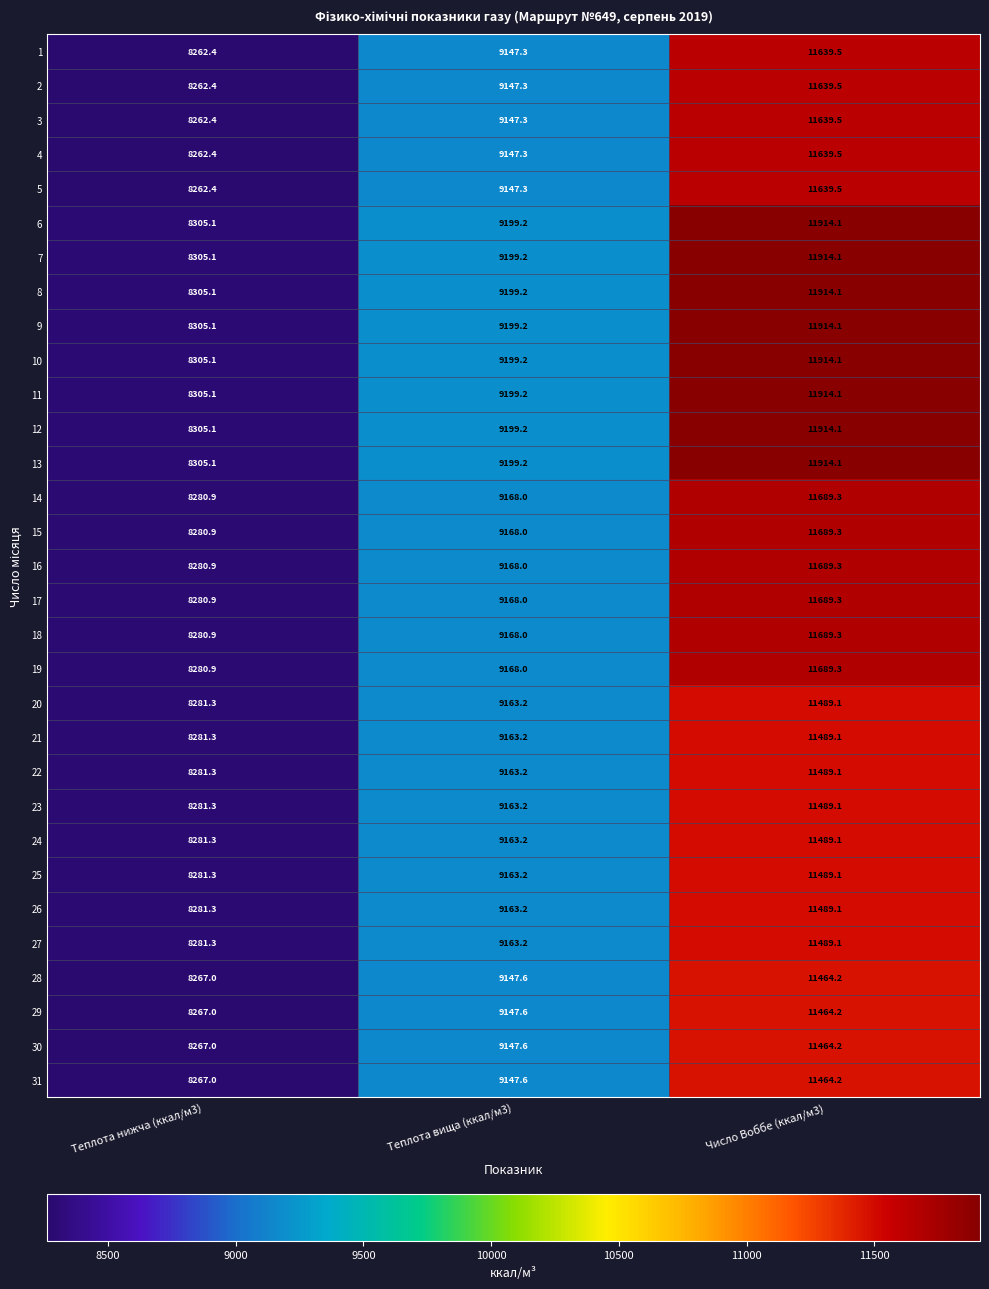

What is the sum of the 28 values at Число Воббе (ккал/м3) and Теплота вища (ккал/м3)?

20611.8